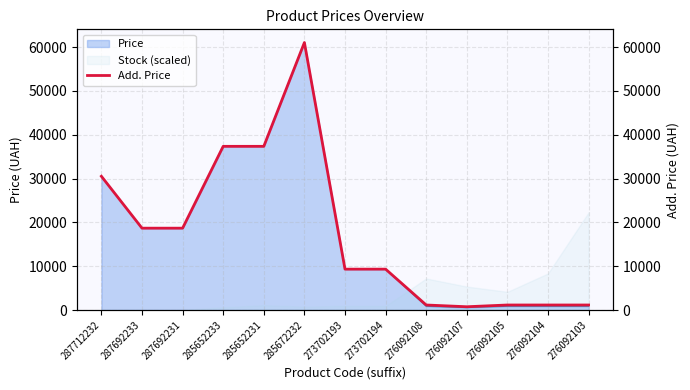

The chart shows a value of 37343.0 at 285652233. True or false?

True